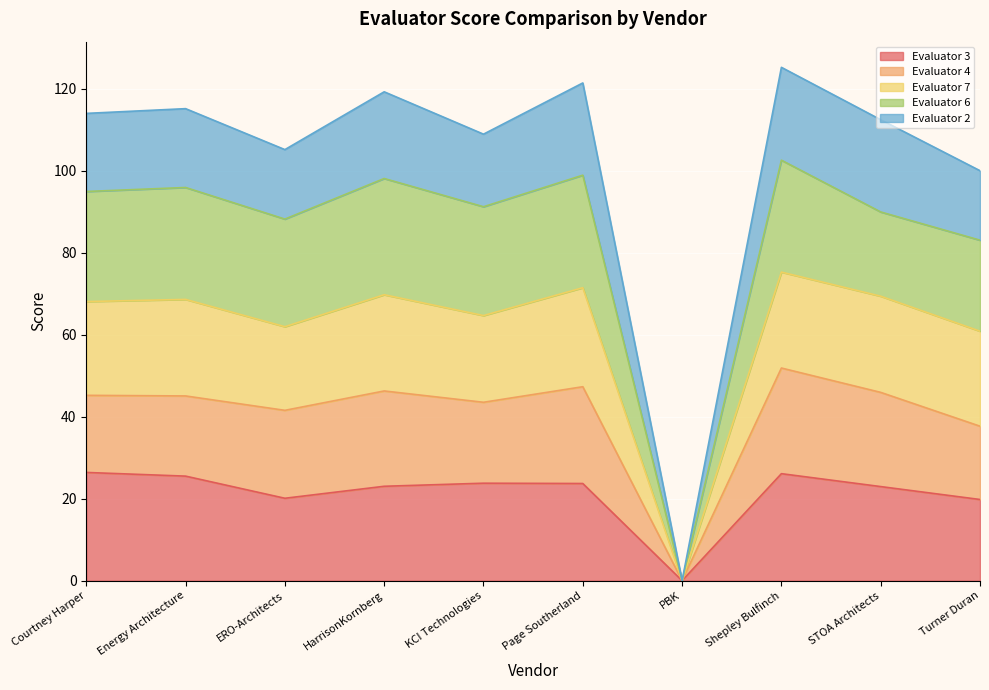

True or false: Evaluator 7 has a value of 28.3 at STOA Architects.

False